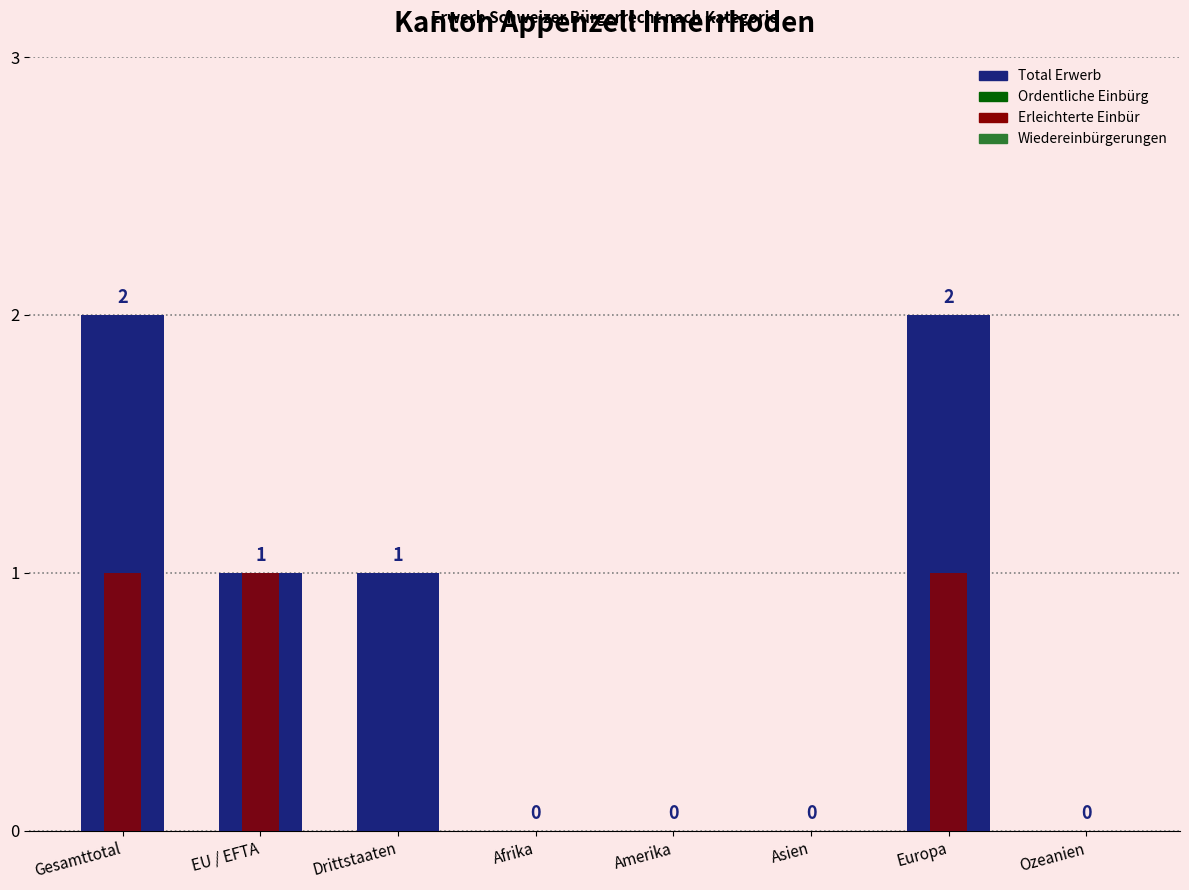

At which label does Wiedereinbürgerungen reach its peak?

Gesamttotal